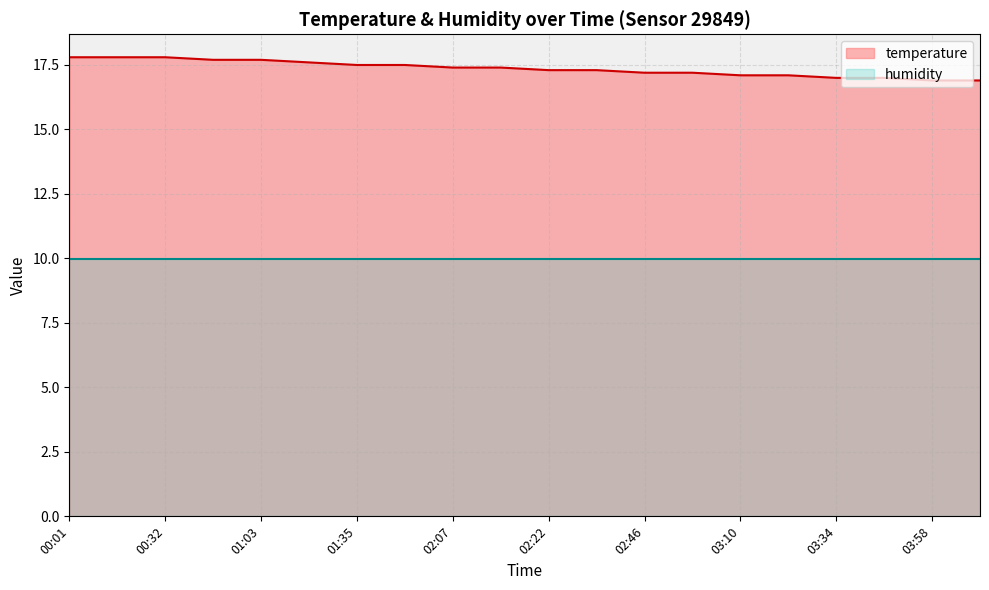

What is the sum of the values at 00:32 and 00:47?

35.5